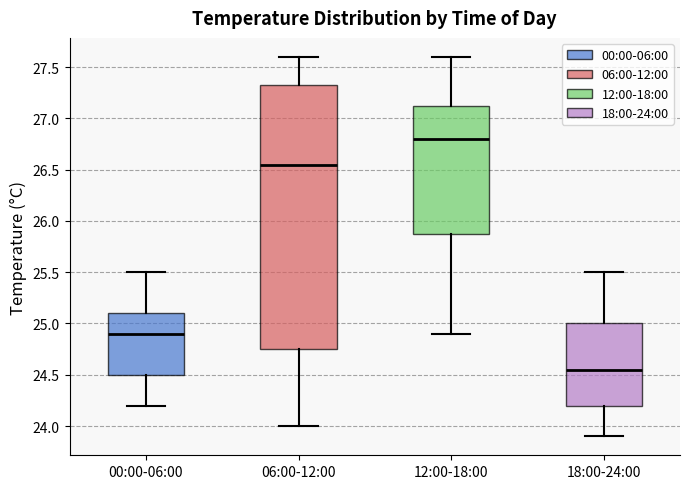

Reading left to right, transcribe this box plot: for each box, give where its median line is, the range the box spans, and where its two whiskers end, as read against the y-axis. The values are not printed on the chart, so give them approximately, as read against the axis.

00:00-06:00: median 24.90, box 24.50 to 25.10, whiskers 24.20 to 25.50
06:00-12:00: median 26.55, box 24.75 to 27.35, whiskers 24.00 to 27.60
12:00-18:00: median 26.80, box 25.90 to 27.15, whiskers 24.90 to 27.60
18:00-24:00: median 24.55, box 24.20 to 25.00, whiskers 23.90 to 25.50